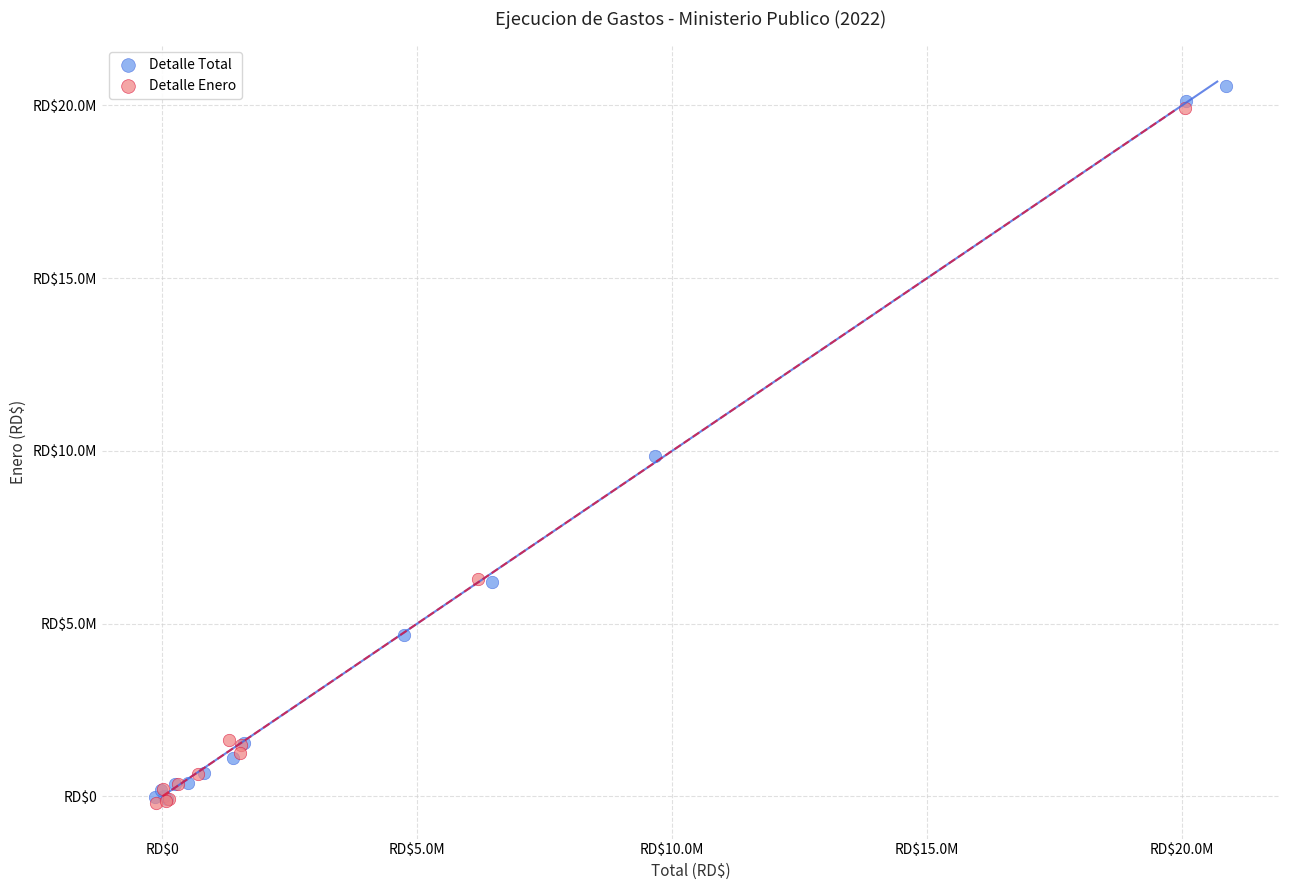

Which series has the widest spread of Y values?

Detalle Total